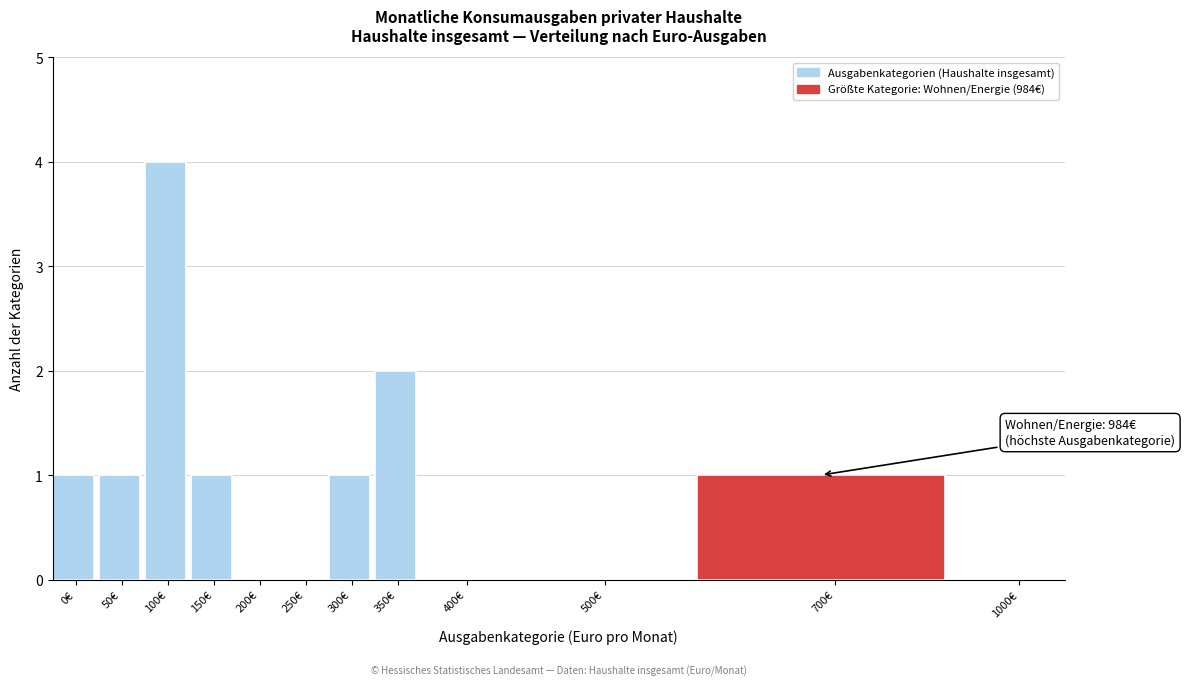

Reading left to right, transcribe all the data shown in this chart.

0€=1	50€=1	100€=4	150€=1	200€=0	250€=0	300€=1	350€=2	400€=0	500€=0	700€=1	1000€=0